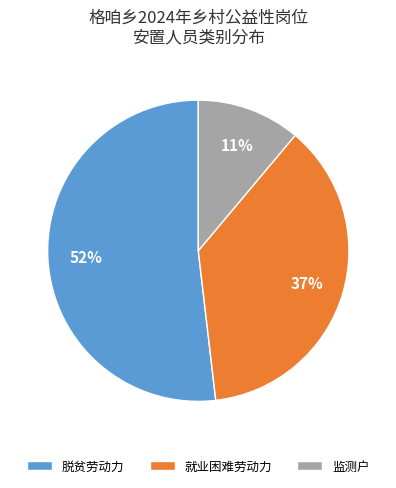

Is it true that 就业困难劳动力 is 29% of the pie?

False